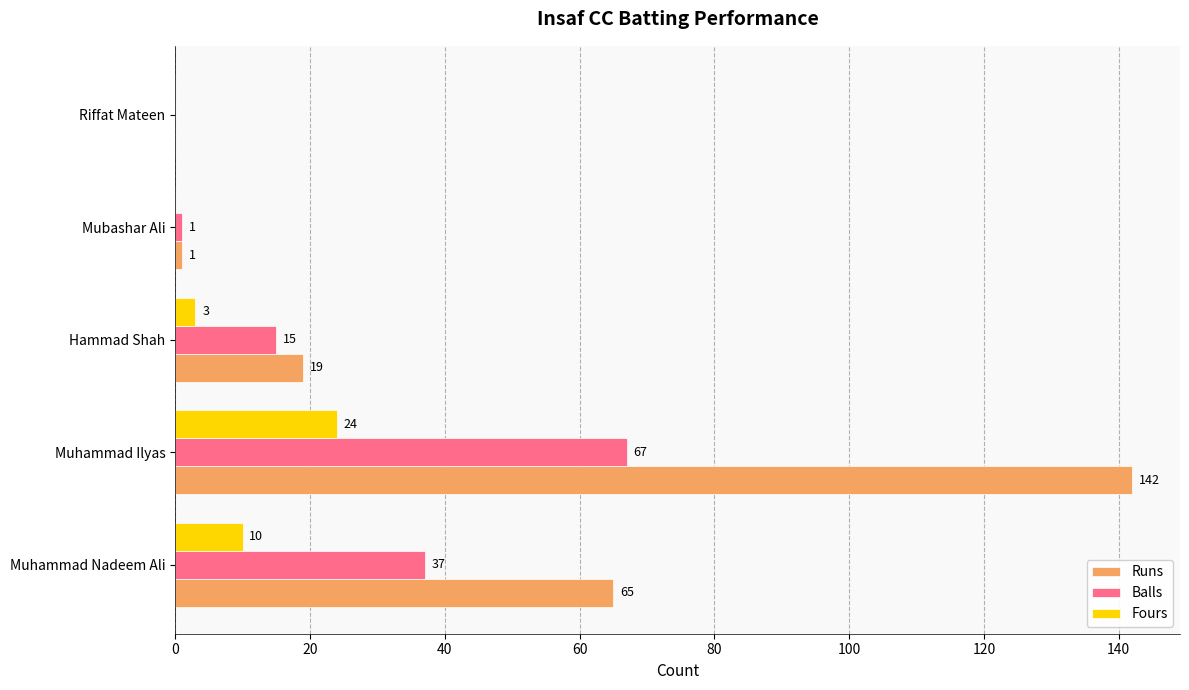

Which series changed the most between Muhammad Ilyas and Riffat Mateen?

Runs